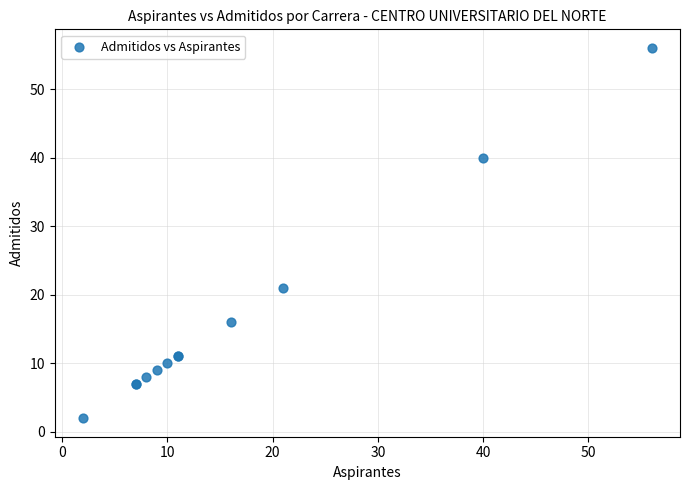

What Y value in the scatter plot is closest to 29?

21